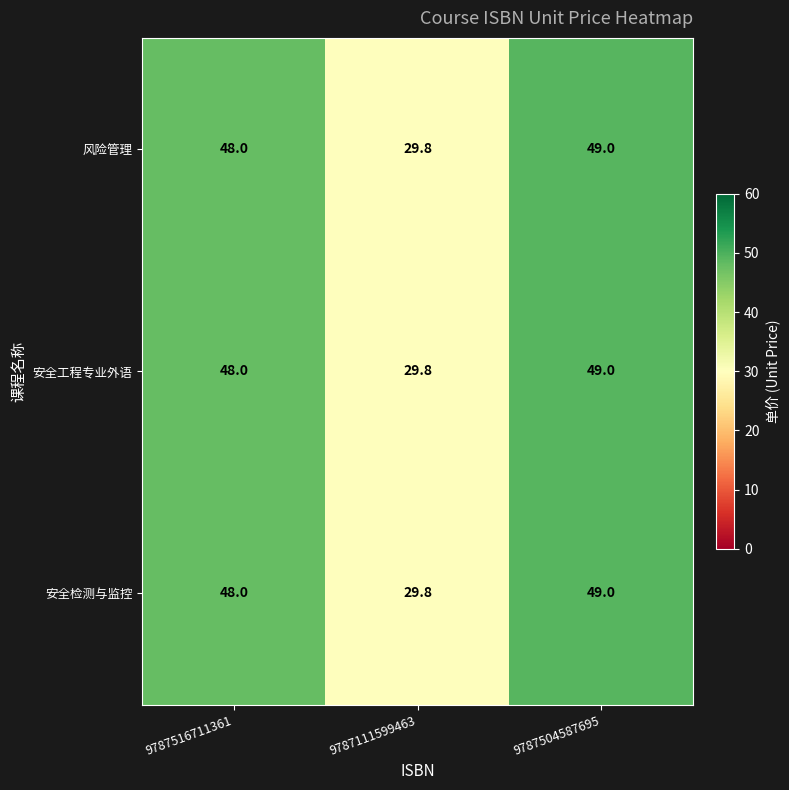

Reading left to right, what are all the values shown in this chart?

风险管理: 48.0	29.8	49.0
安全工程专业外语: 48.0	29.8	49.0
安全检测与监控: 48.0	29.8	49.0